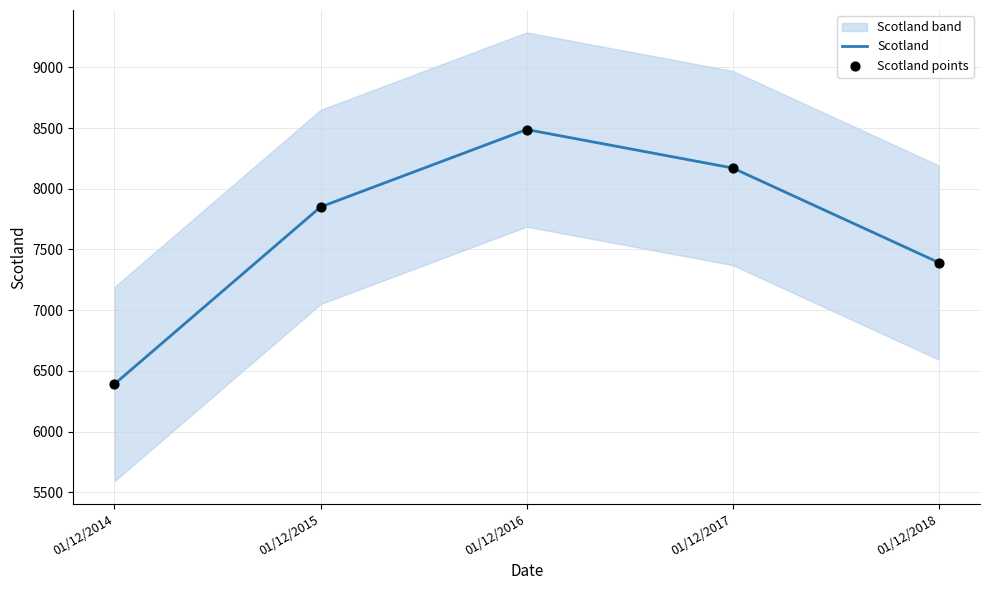

At which category is the sum across all series the highest?

01/12/2016